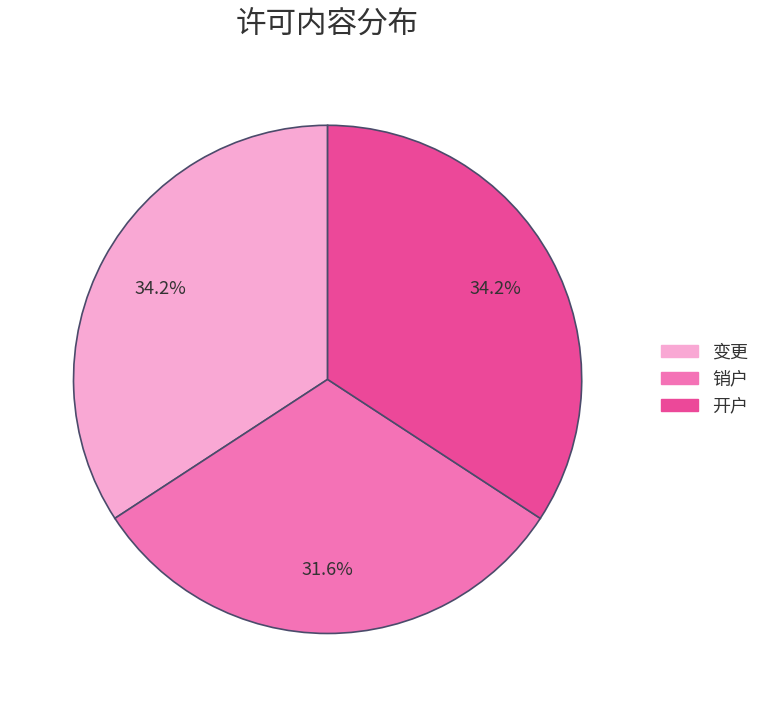

What is the ratio of the value at 开户 to the value at 变更?

1.0